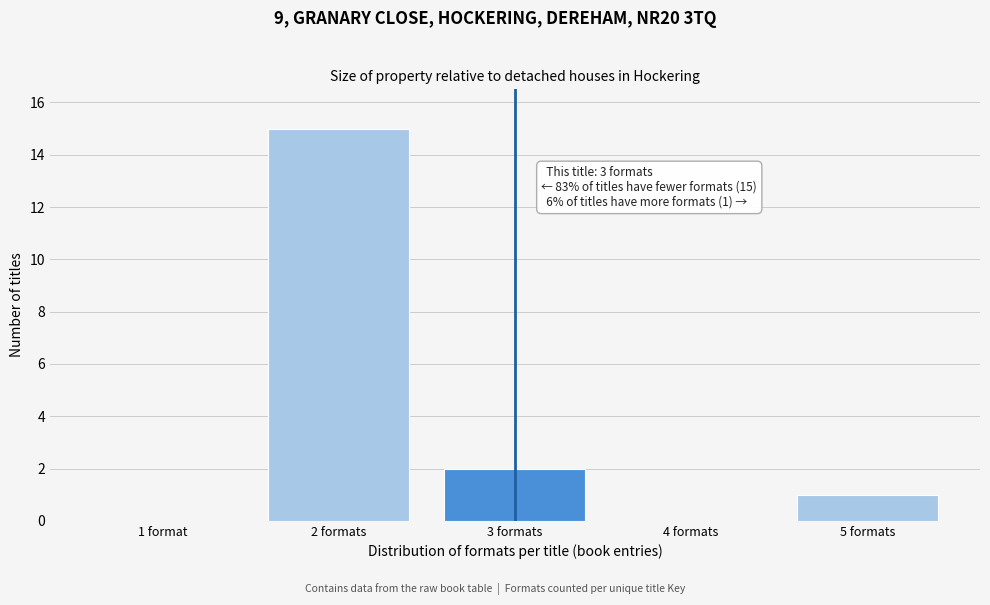

Reading left to right, extract all data points from this chart.

1 format=0	2 formats=15	3 formats=2	4 formats=0	5 formats=1